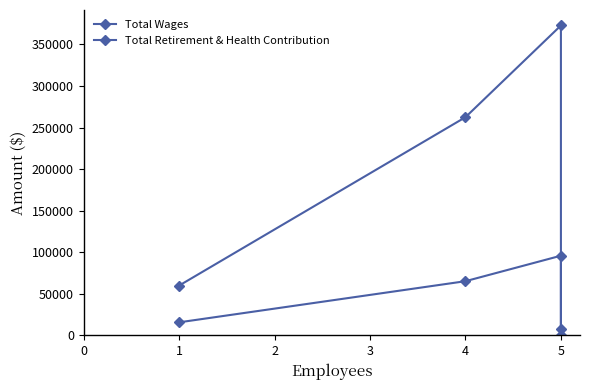

Count the number of categories in the chart.

4